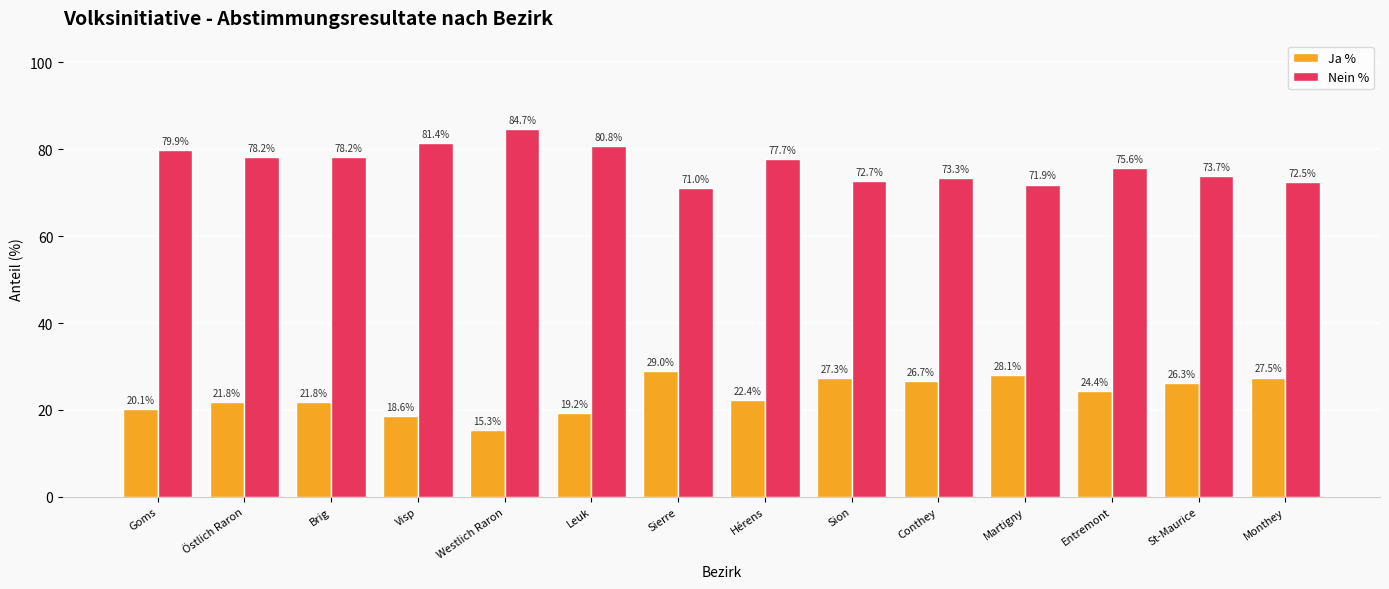

What is the difference between the highest and lowest values at Sierre?

42.0